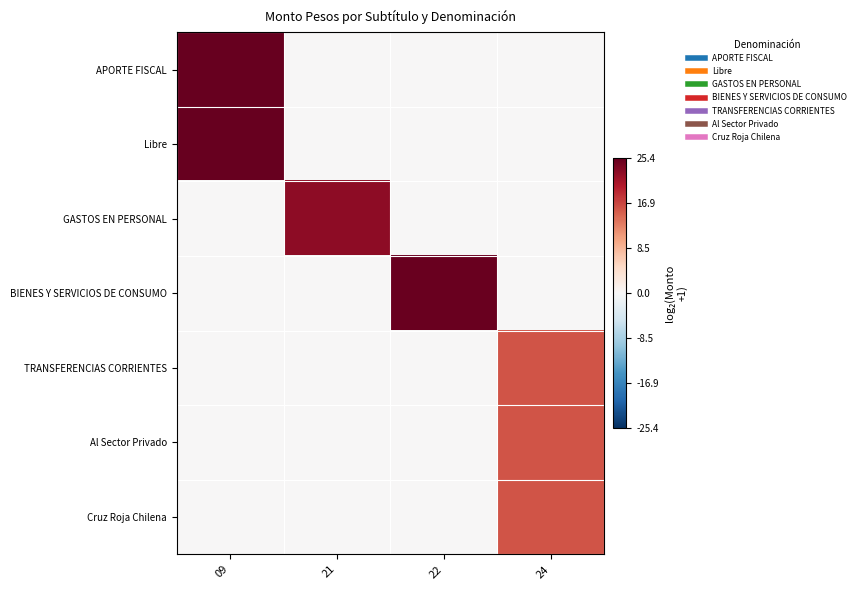

Between 22 and 21, which is larger?

22